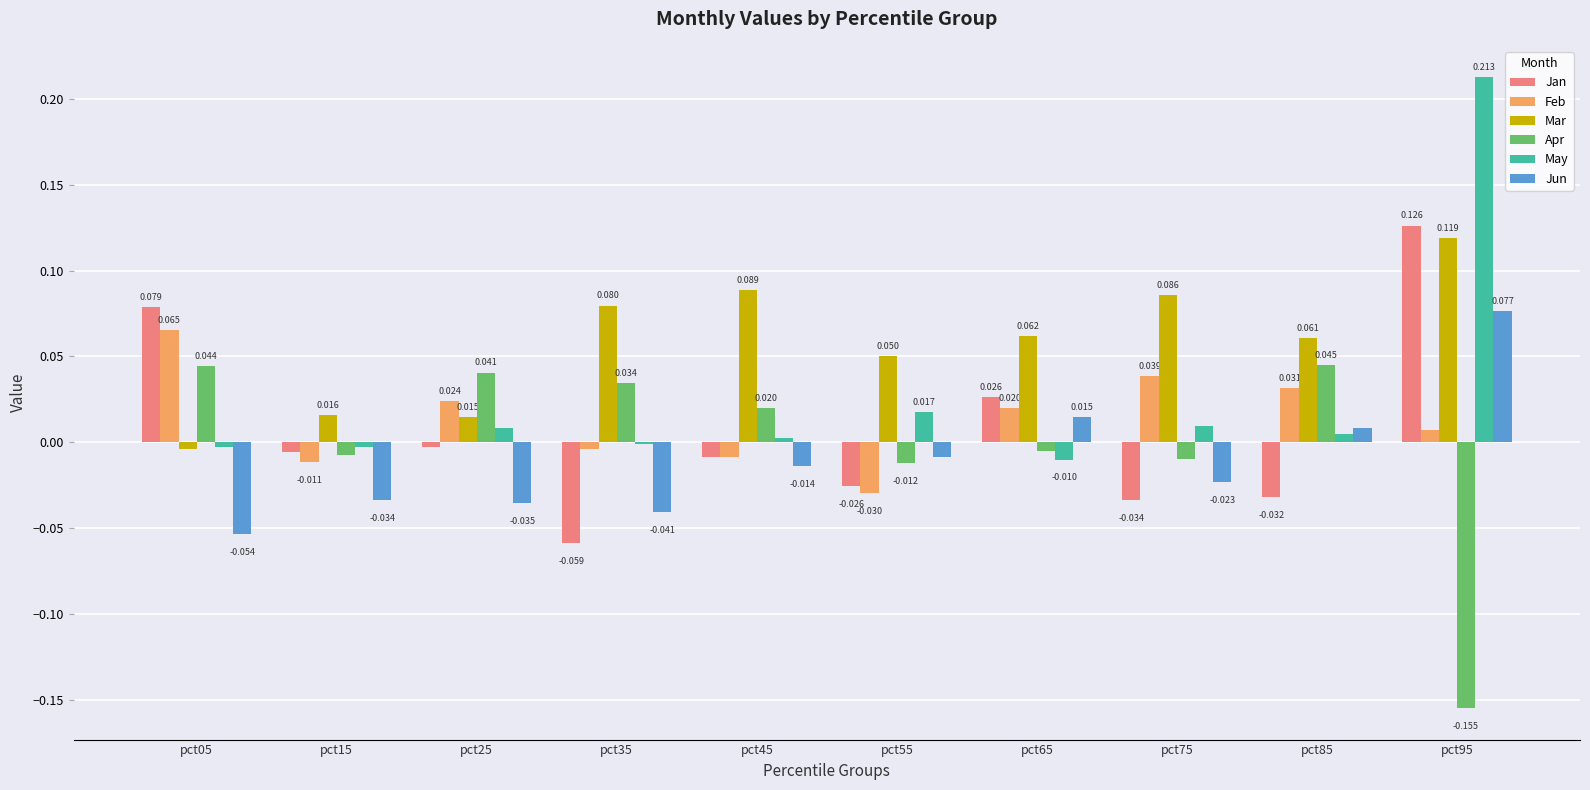

Is the value of Jan at pct15 greater than the value of May at pct55?

No